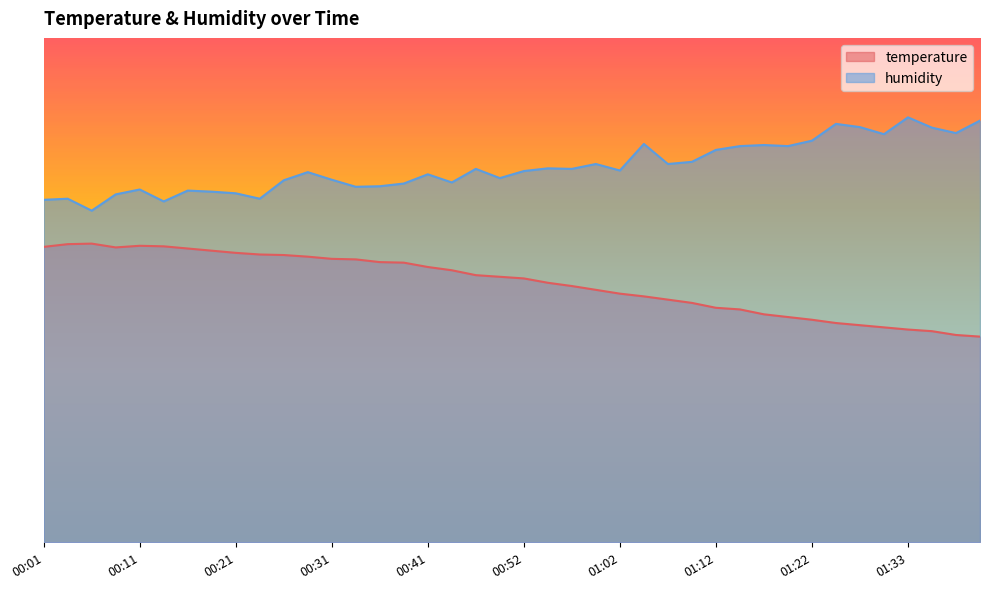

Which series changed the most between 01:14 and 01:27?

humidity